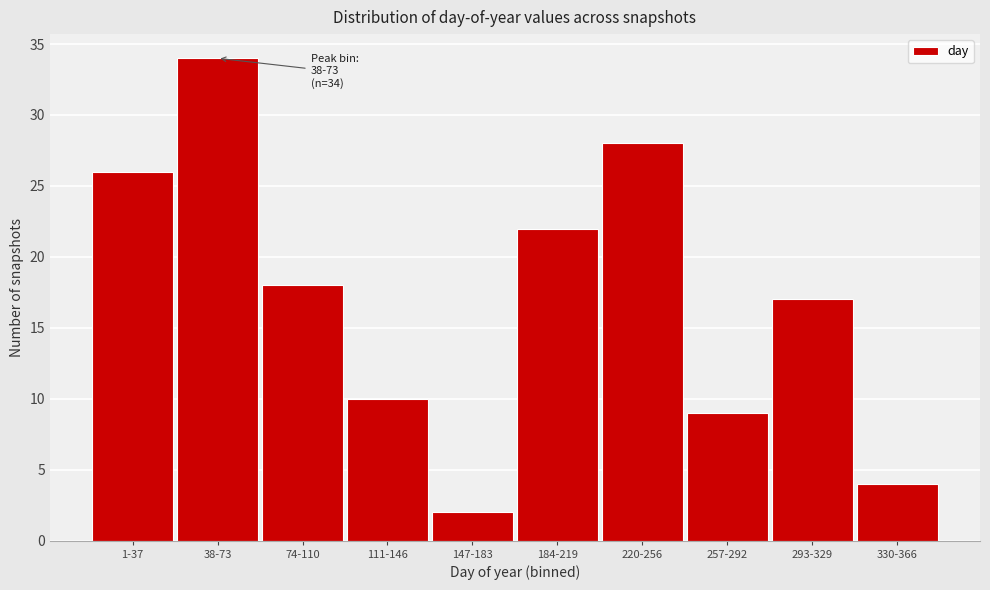

Reading left to right, transcribe all the data shown in this chart.

1-37=26	38-73=34	74-110=18	111-146=10	147-183=2	184-219=22	220-256=28	257-292=9	293-329=17	330-366=4